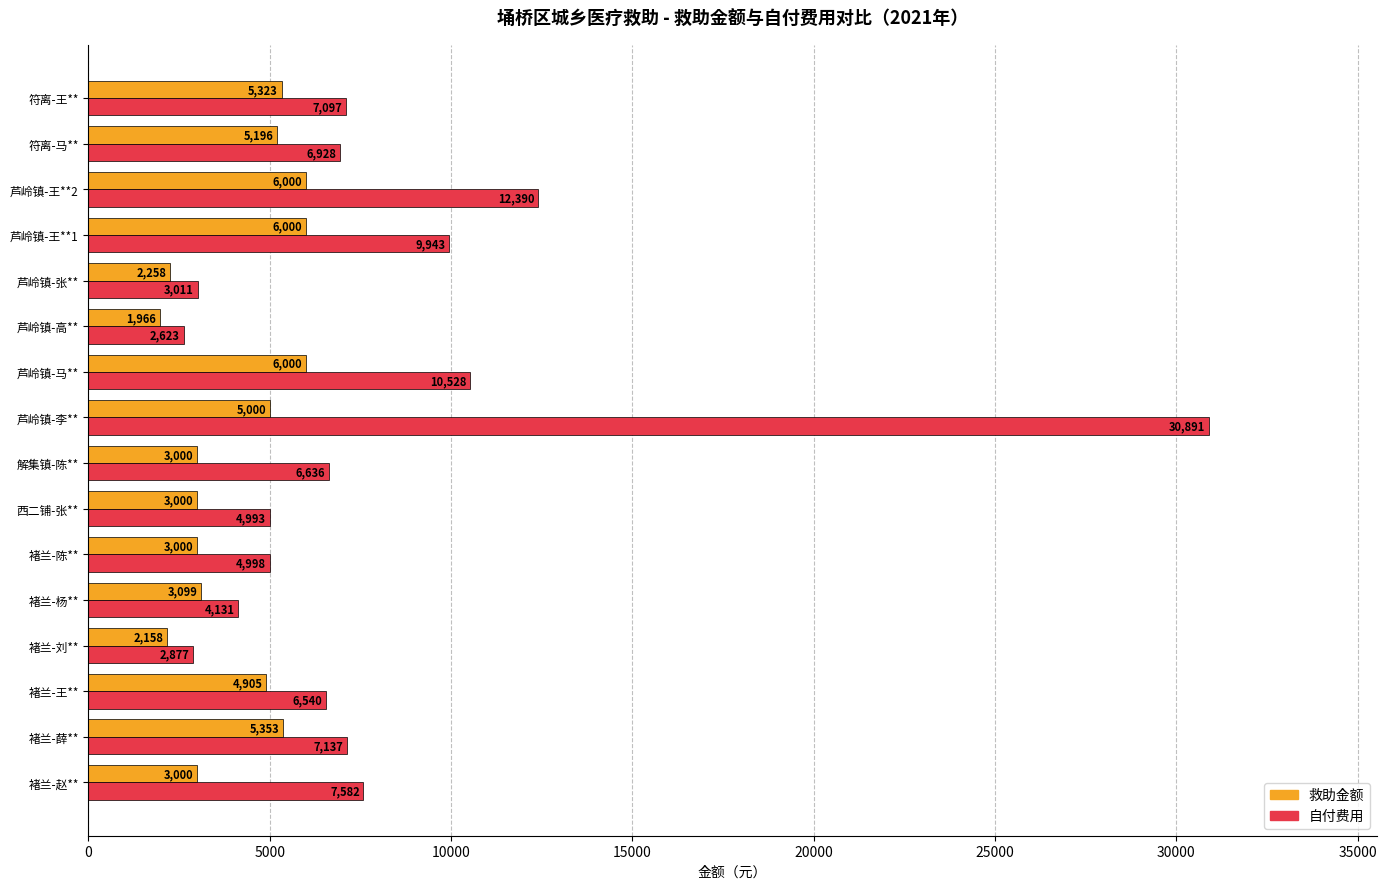

The 自付费用 series shows 9655.8 at 符离-王**. True or false?

False